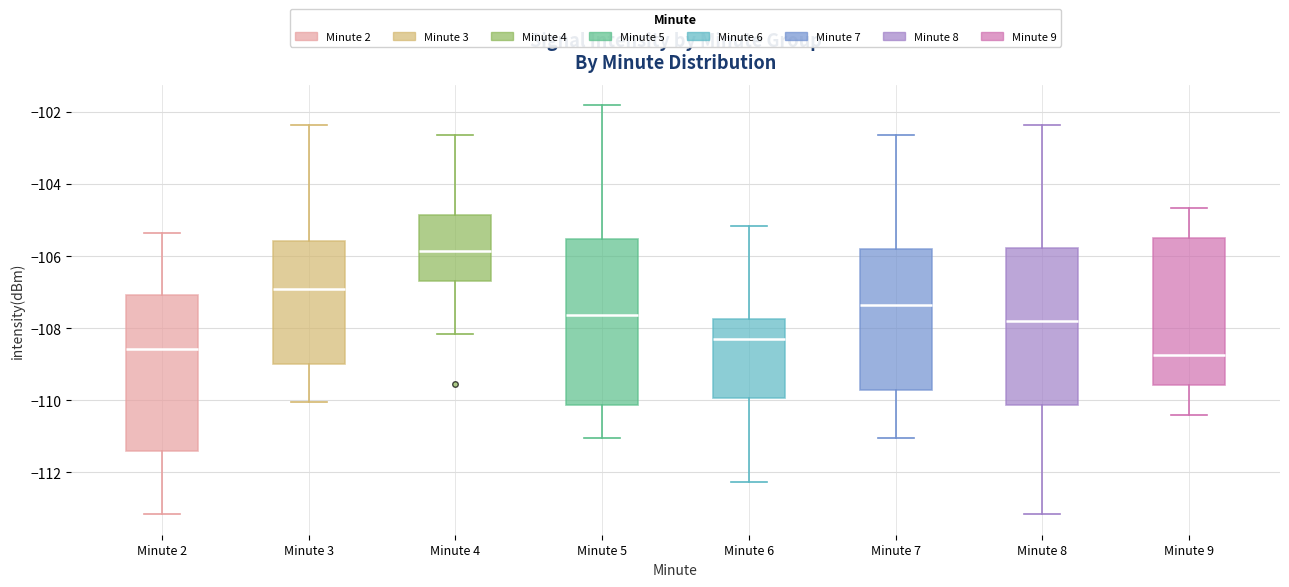

Reading left to right, transcribe this box plot: for each box, give where its median line is, the range the box spans, and where its two whiskers end, as read against the y-axis. The values are not printed on the chart, so give them approximately, as read against the axis.

Minute 2: median -108.6, box -111.4 to -107.0, whiskers -113.2 to -105.4
Minute 3: median -106.8, box -109.0 to -105.6, whiskers -110.0 to -102.4
Minute 4: median -105.8, box -106.6 to -104.8, whiskers -108.2 to -102.6
Minute 5: median -107.6, box -110.2 to -105.6, whiskers -111.0 to -101.8
Minute 6: median -108.2, box -110.0 to -107.8, whiskers -112.2 to -105.2
Minute 7: median -107.4, box -109.8 to -105.8, whiskers -111.0 to -102.6
Minute 8: median -107.8, box -110.2 to -105.8, whiskers -113.2 to -102.4
Minute 9: median -108.8, box -109.6 to -105.6, whiskers -110.4 to -104.6